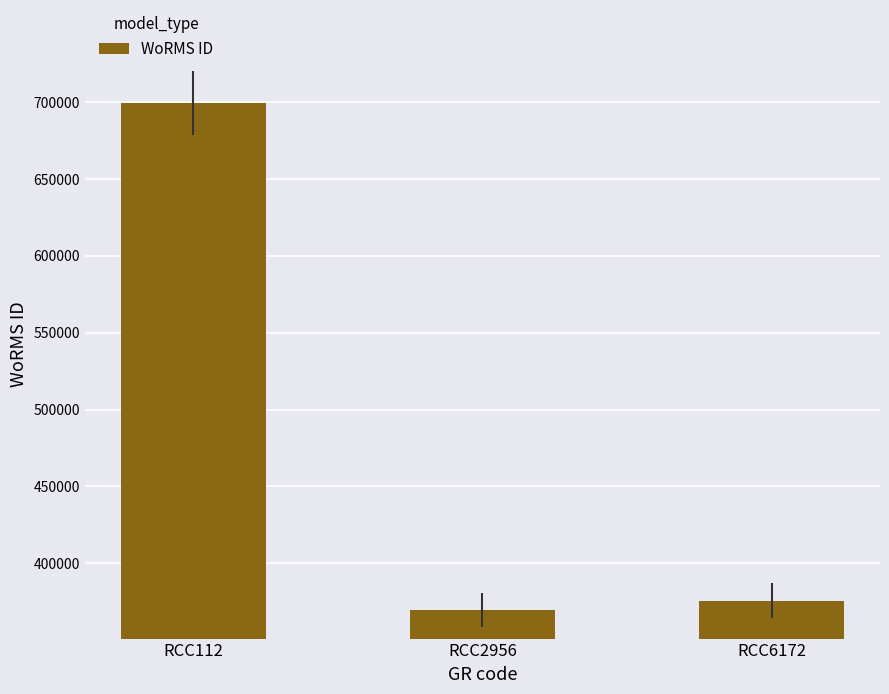

What is the average value?

481549